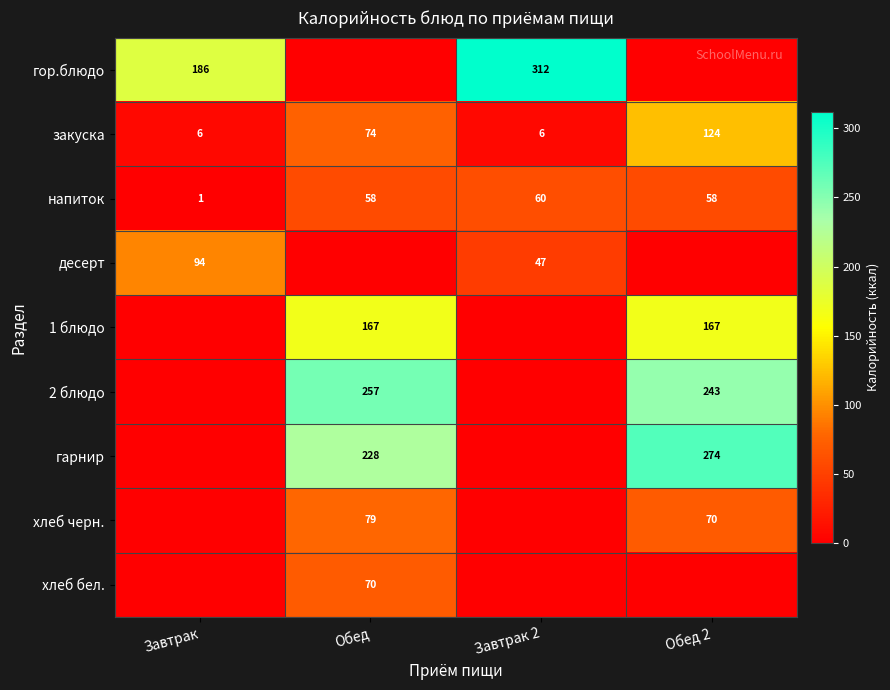

What is the total value across all series at Обед 2?

935.3